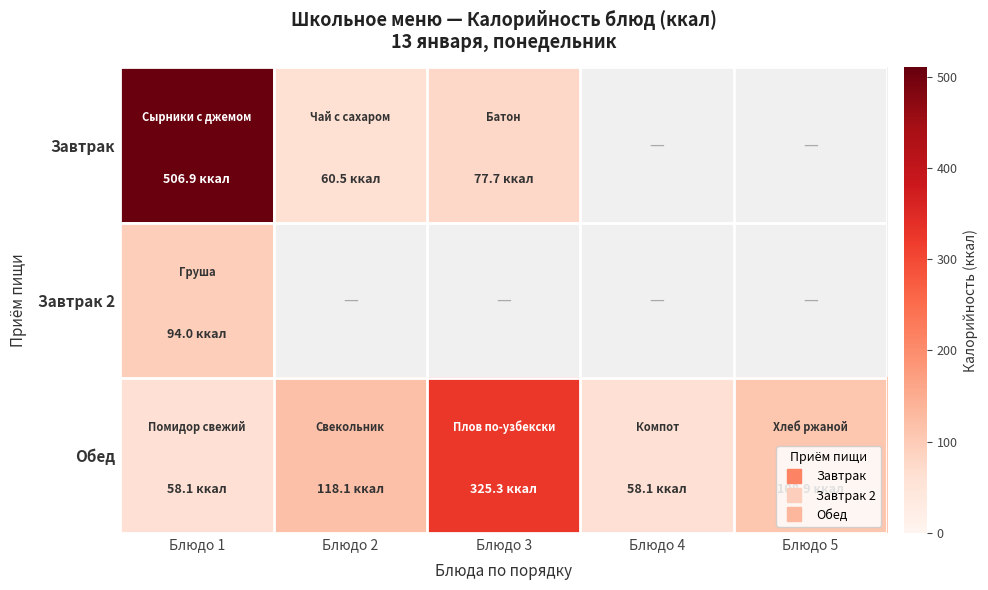

List the series in order of their peak value, highest first.

Завтрак, Обед, Завтрак 2